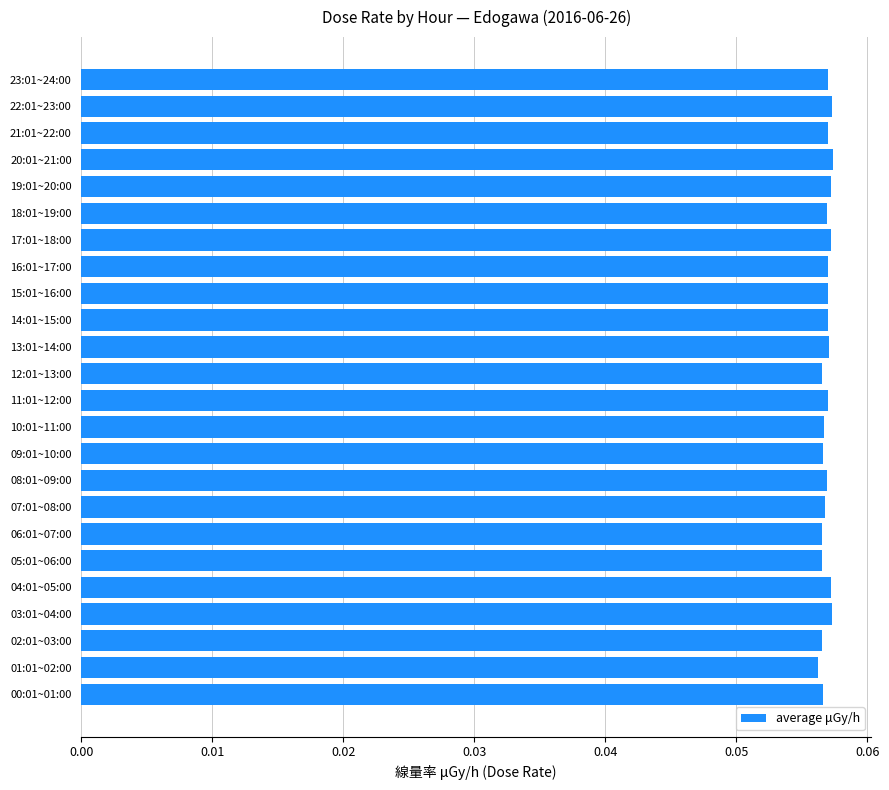

What is the sum of all values?

1.4